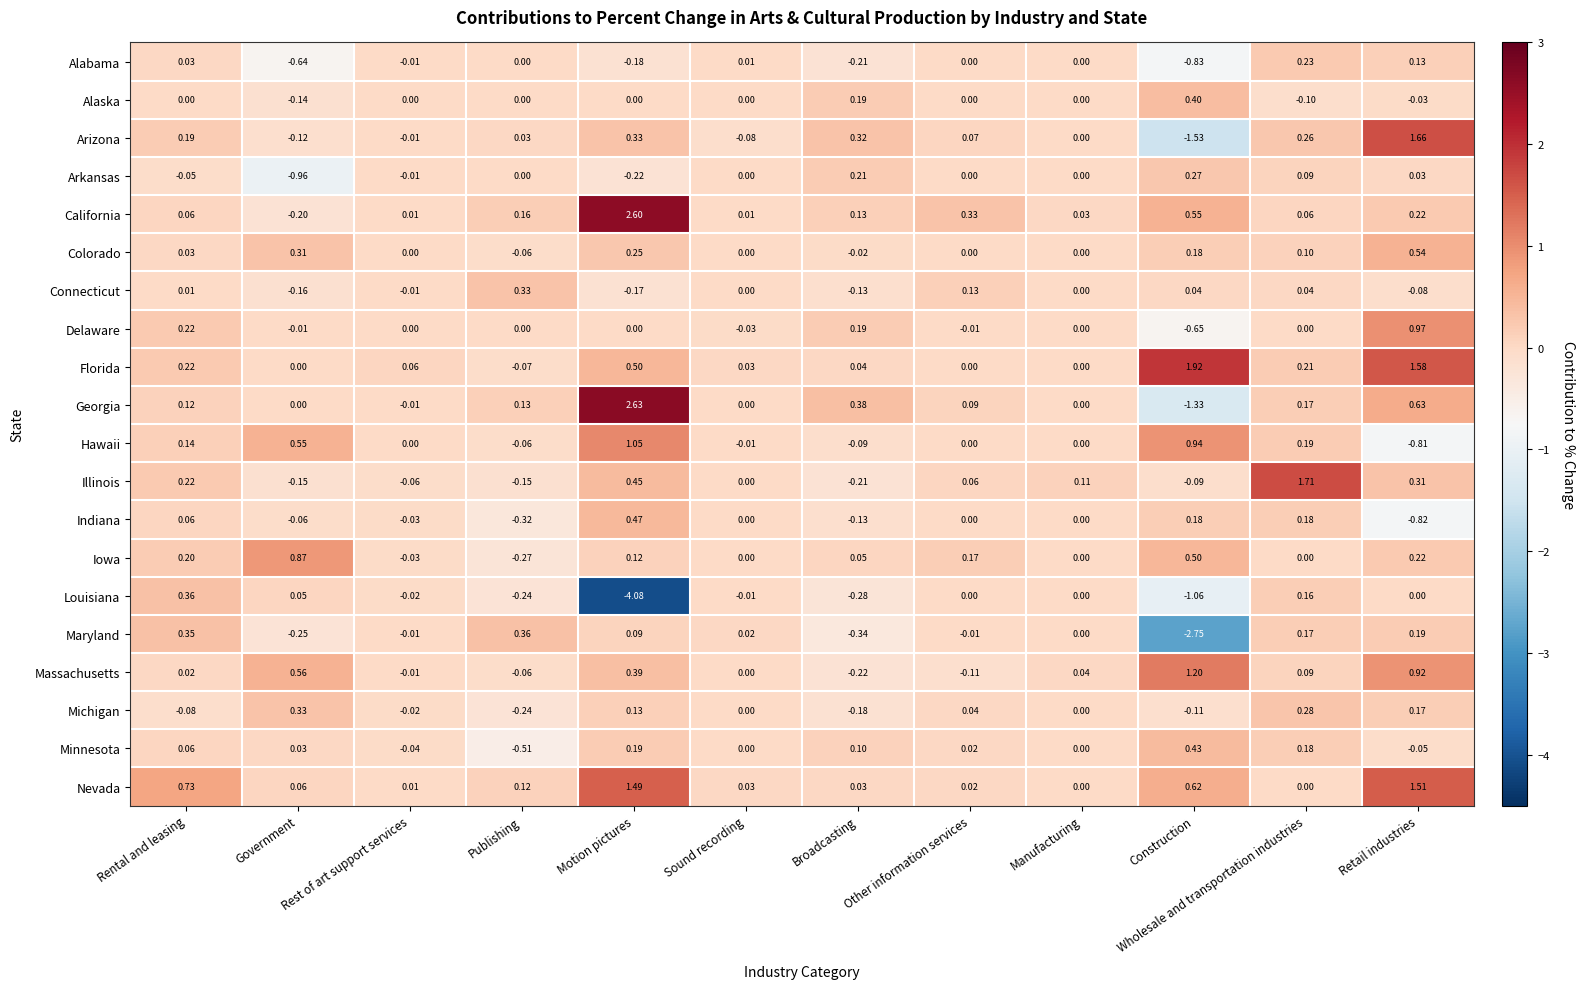

Is the value of Delaware at Government greater than the value of Louisiana at Publishing?

Yes